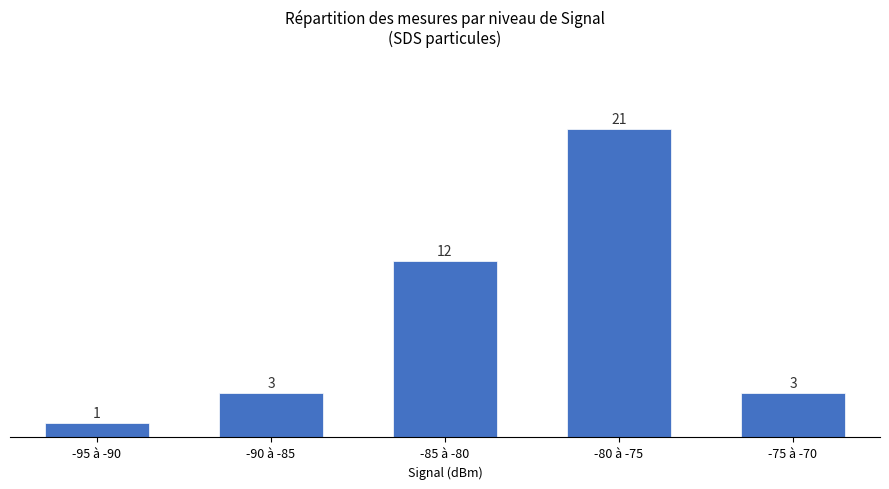

Reading left to right, what are all the values shown in this chart?

-95 à -90=1	-90 à -85=3	-85 à -80=12	-80 à -75=21	-75 à -70=3